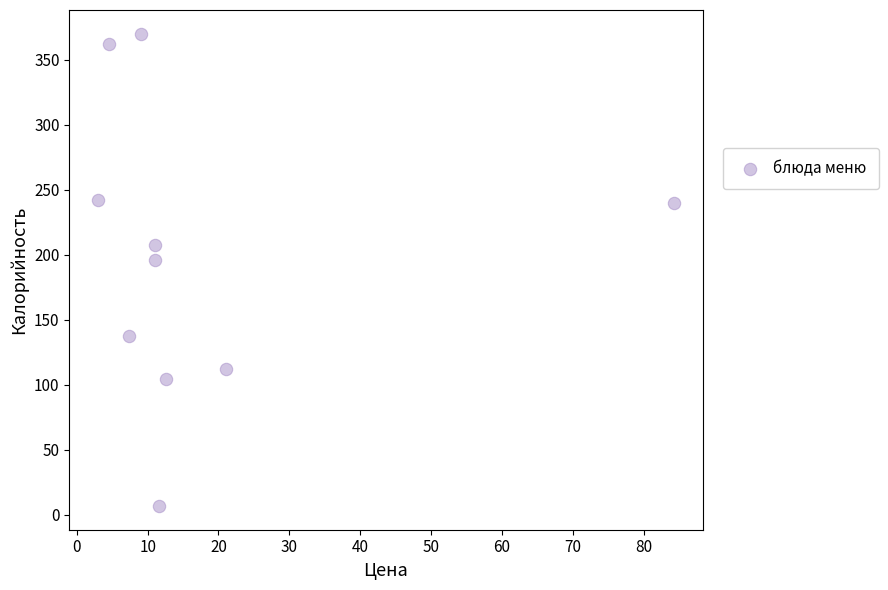

What is the average X value?

17.5